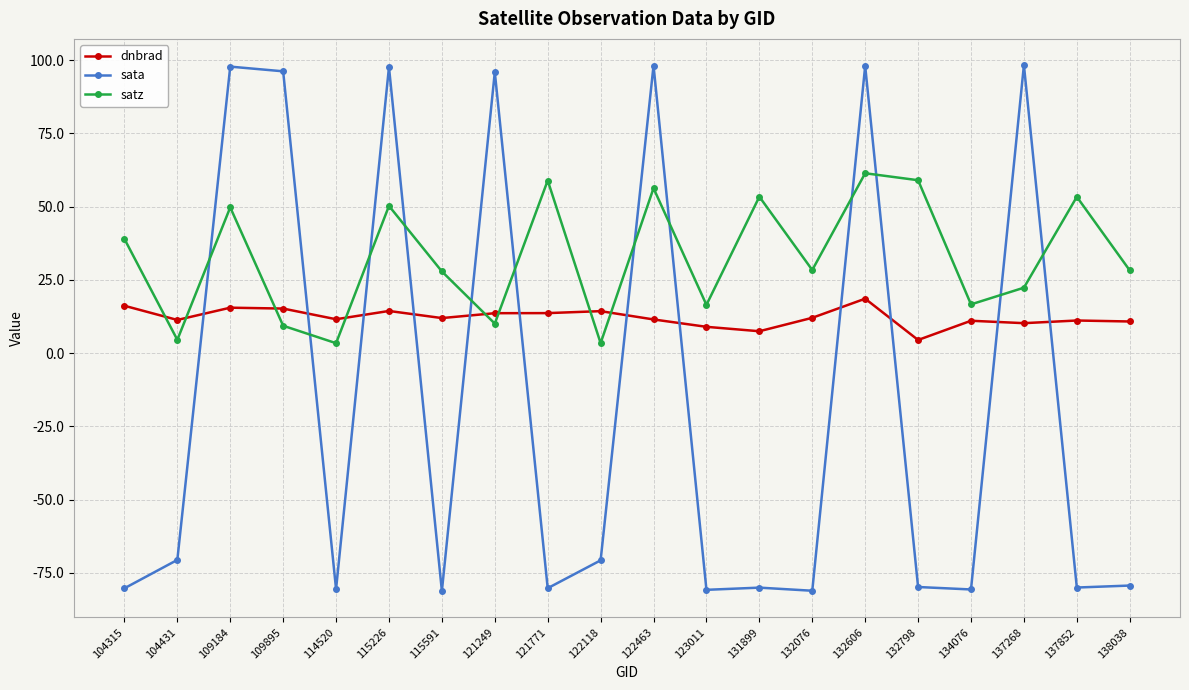

What are all the series names shown in the legend?

dnbrad, sata, satz